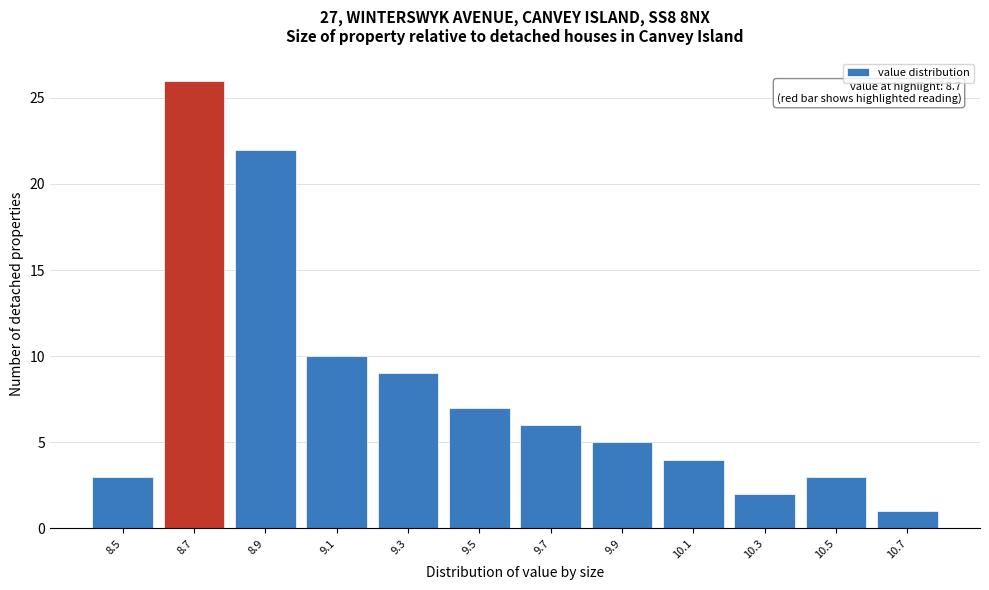

Reading left to right, transcribe all the data shown in this chart.

3	26	22	10	9	7	6	5	4	2	3	1